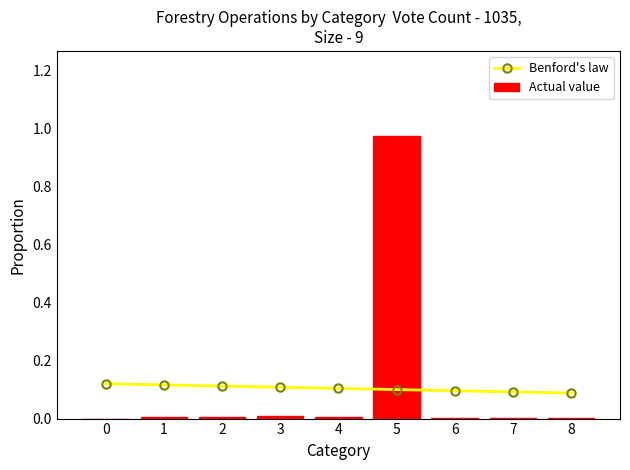

At how many categories does at least one series exceed 0?

9